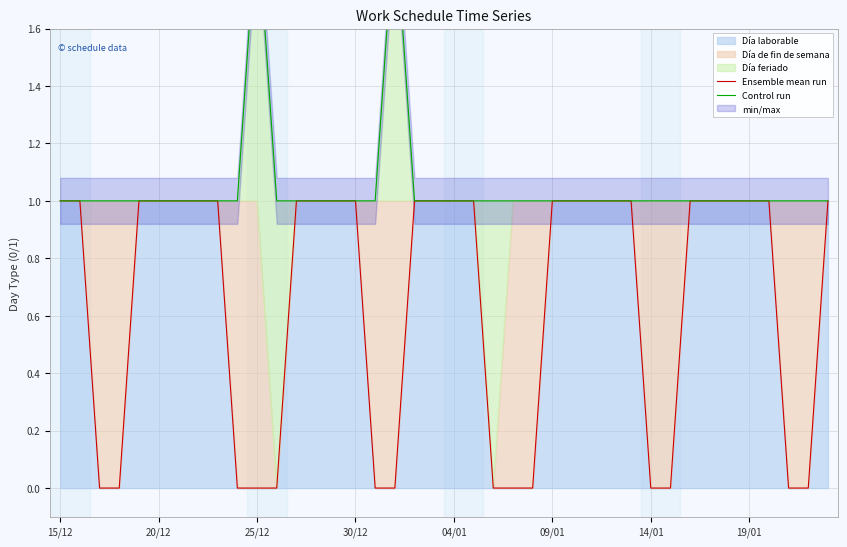

Is it true that Ensemble mean run equals 1 at 04/01?

True